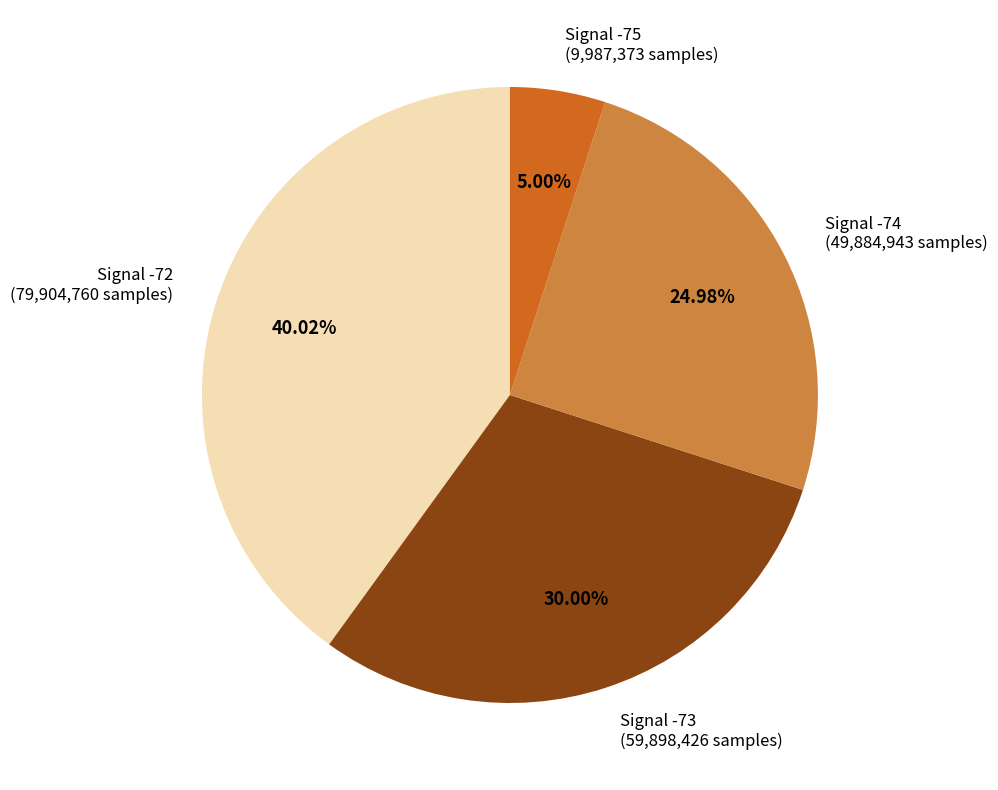

Does any single category account for the majority?

No